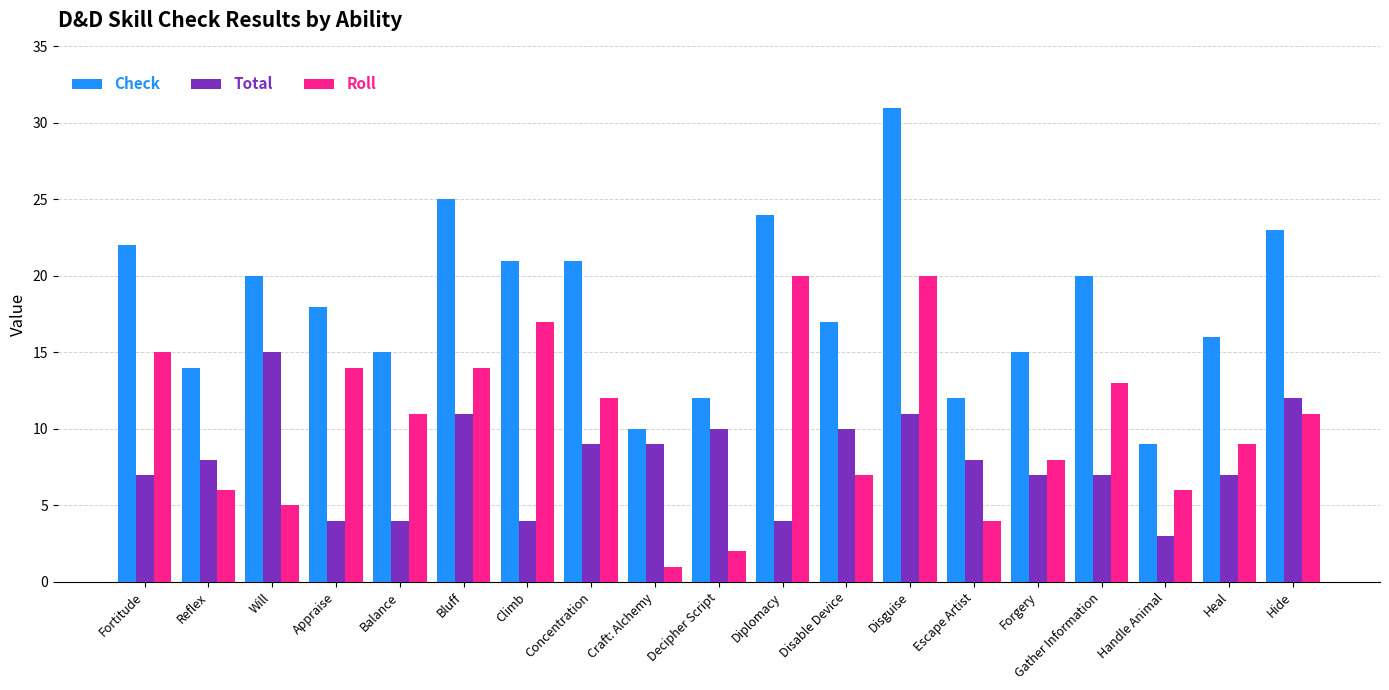

What is the label of the 8th bar from the right?

Disable Device